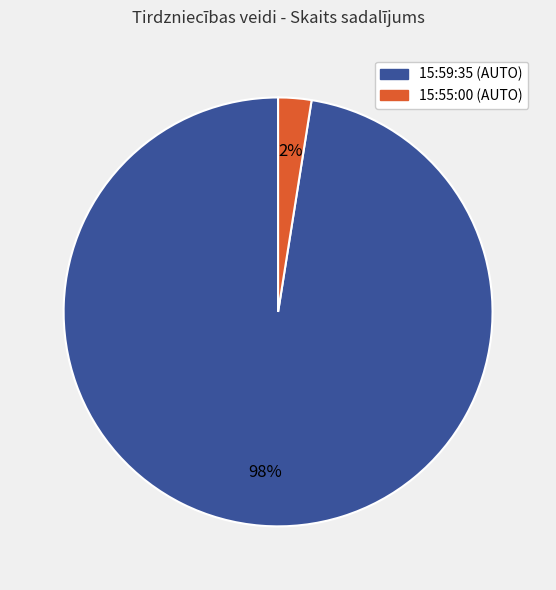

Between 15:55:00 and 15:59:35, which is larger?

15:59:35